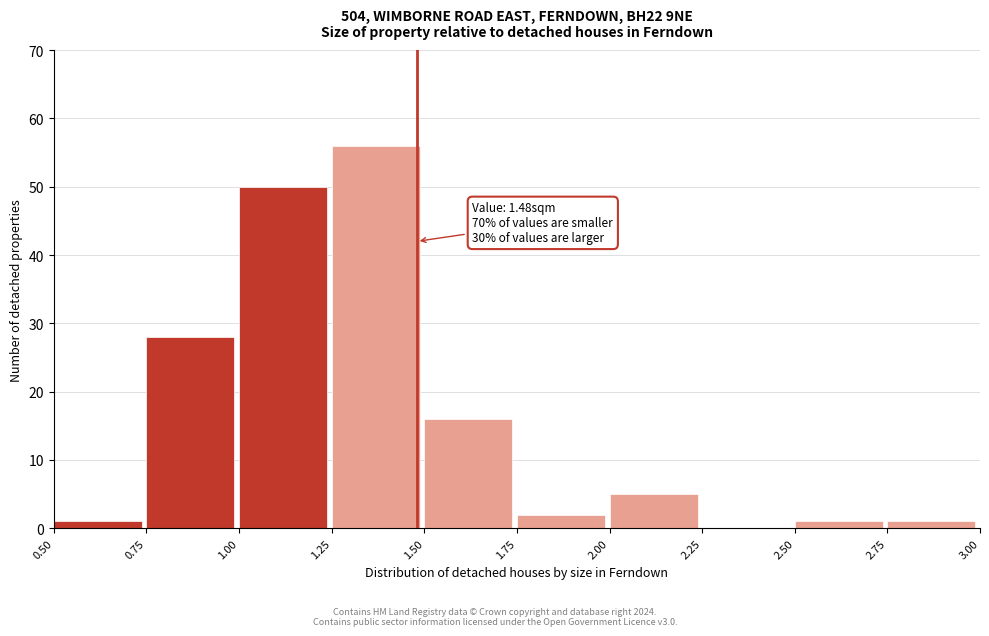

Over which range of the x-axis is the bar tallest?

1.25 to 1.50